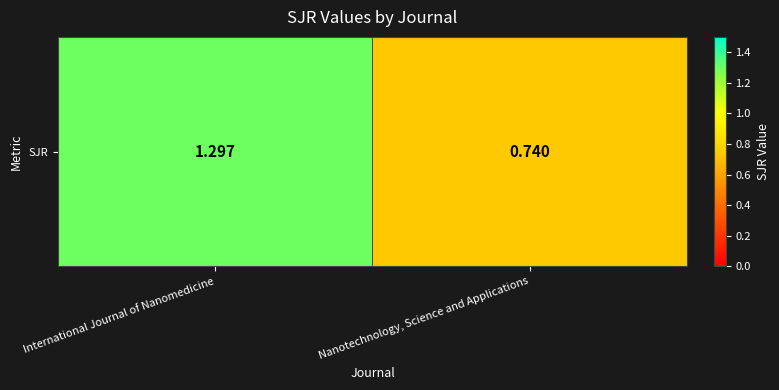

Is it true that the value at Nanotechnology, Science and Applications is 1.2?

False